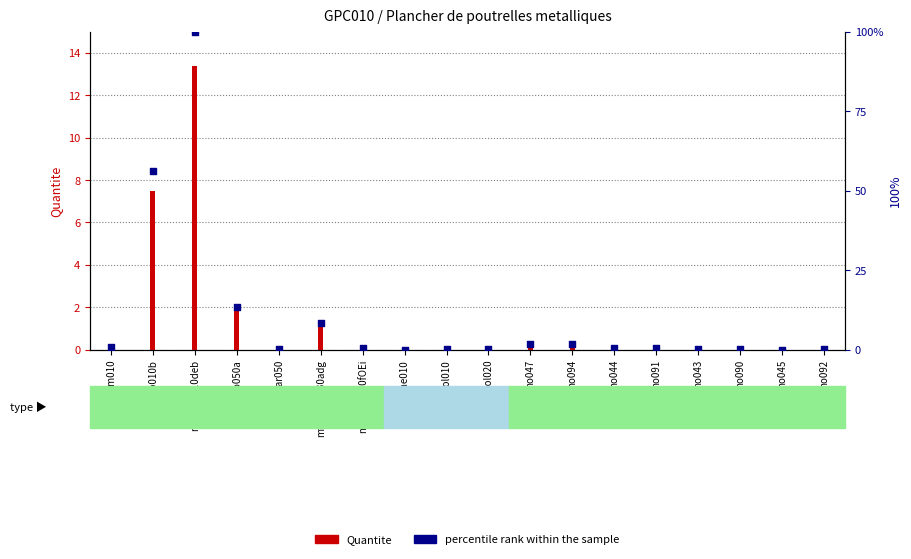

Which series contains the lowest Y value?

Quantite